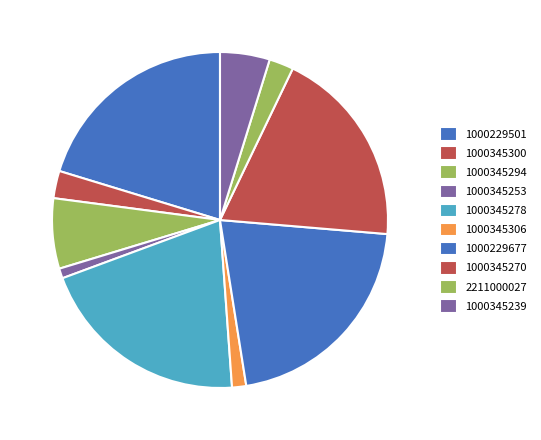

Count the number of slices in the pie.

10